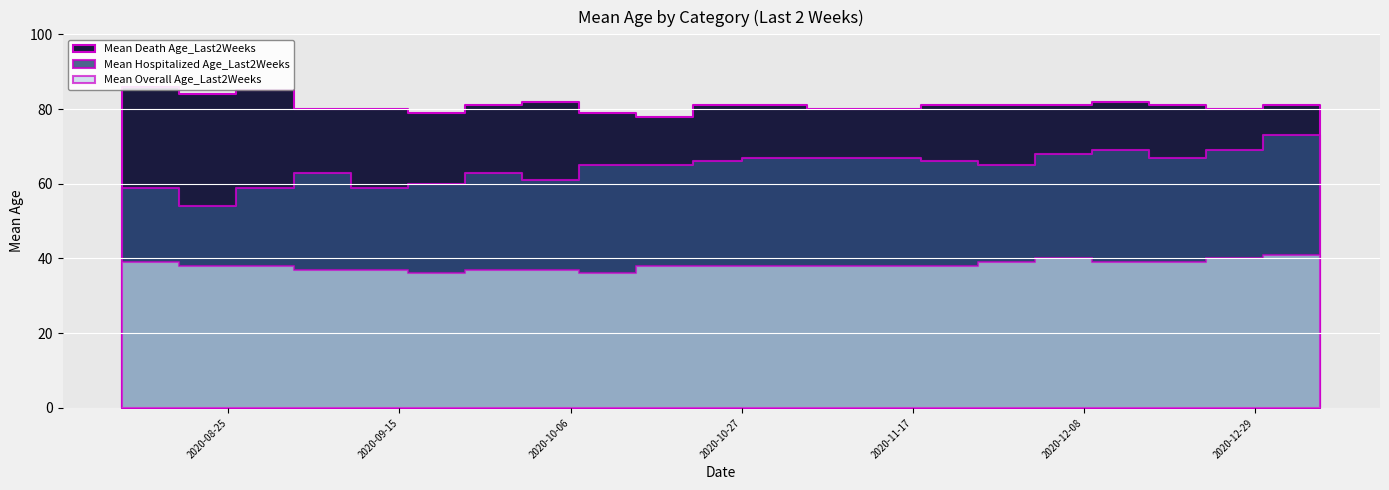

True or false: Mean Hospitalized Age_Last2Weeks and Mean Death Age_Last2Weeks intersect in this chart.

False